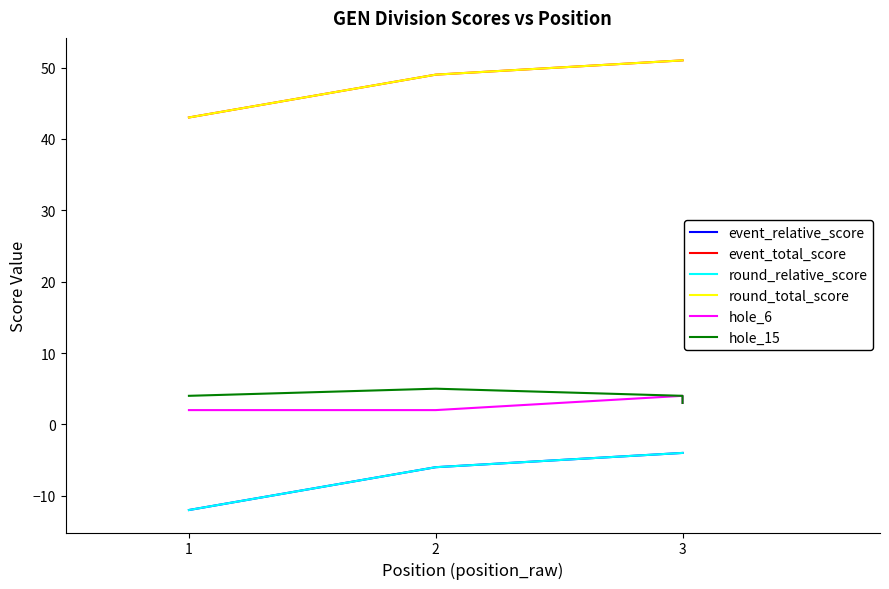

What is the sum of all event_relative_score values?

-26